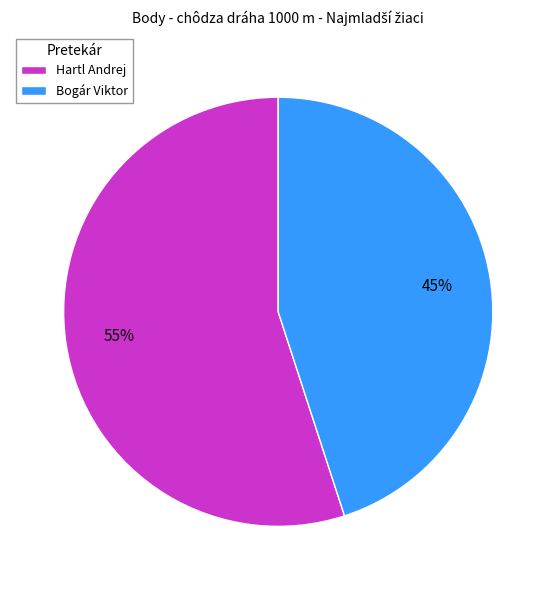

What is the majority slice?

Hartl Andrej